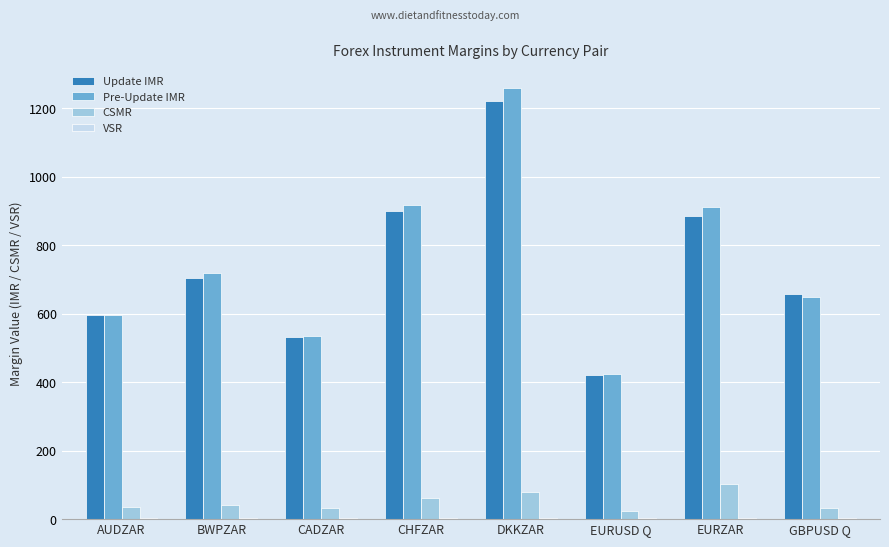

Is it true that CSMR equals 34 at CADZAR?

True